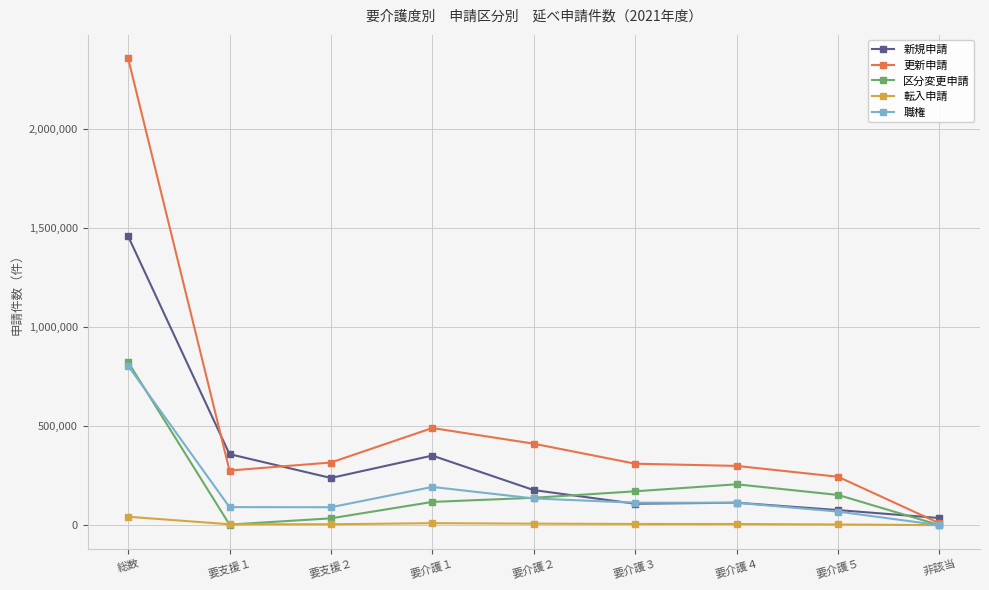

Which series has the largest range (max minus min)?

更新申請